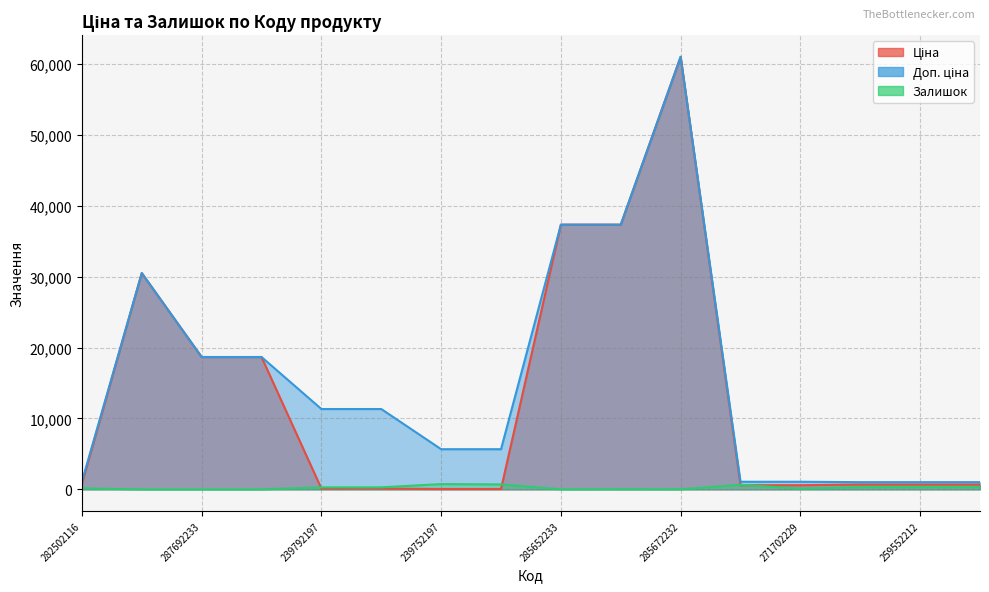

How many categories are shown in the chart?

16